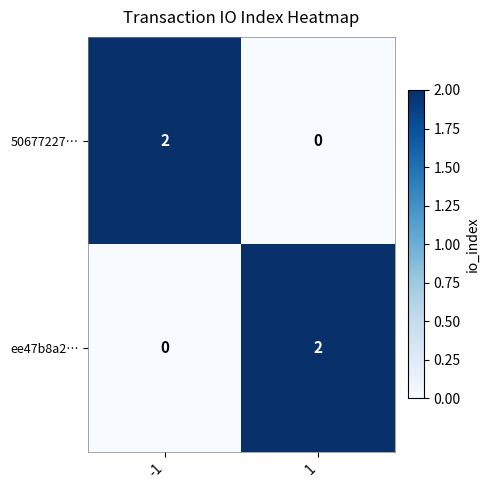

At -1, list the series in order from largest to smallest.

50677227…, ee47b8a2…